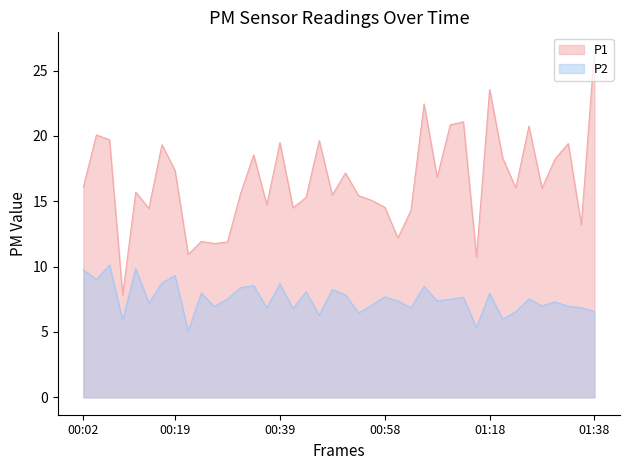

The value of P1 at 2023-03-04T01:03:42 is 3.1. True or false?

False